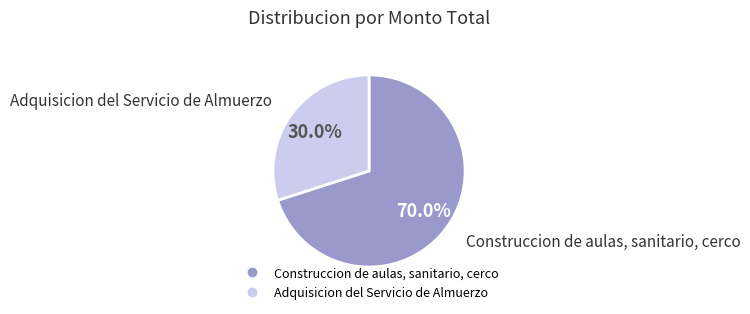

To the nearest percent, what is the difference between the largest and smallest slice percentages?

40%